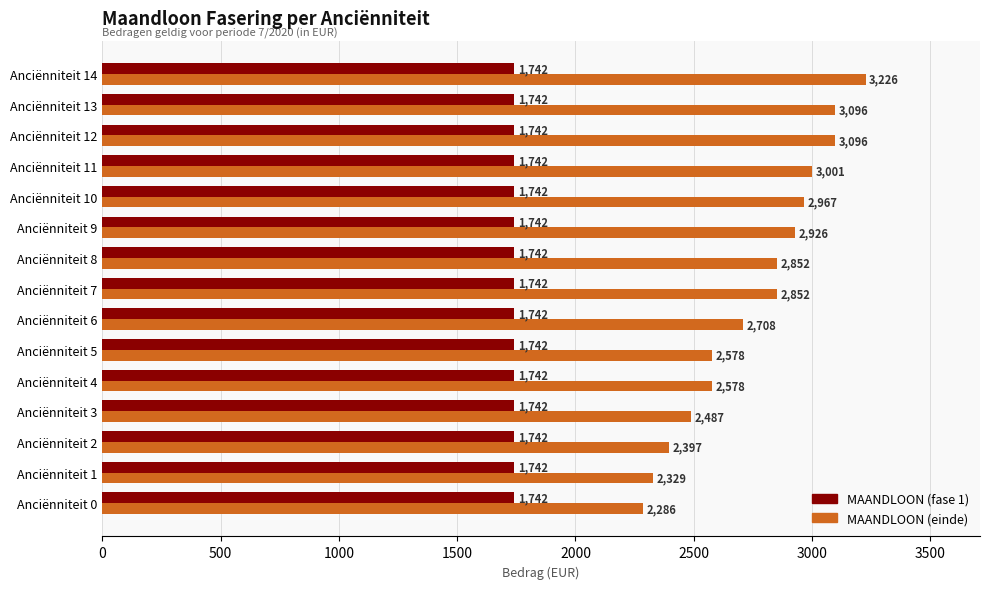

Is it true that MAANDLOON (einde) equals 2926.5 at Anciënniteit 9?

True